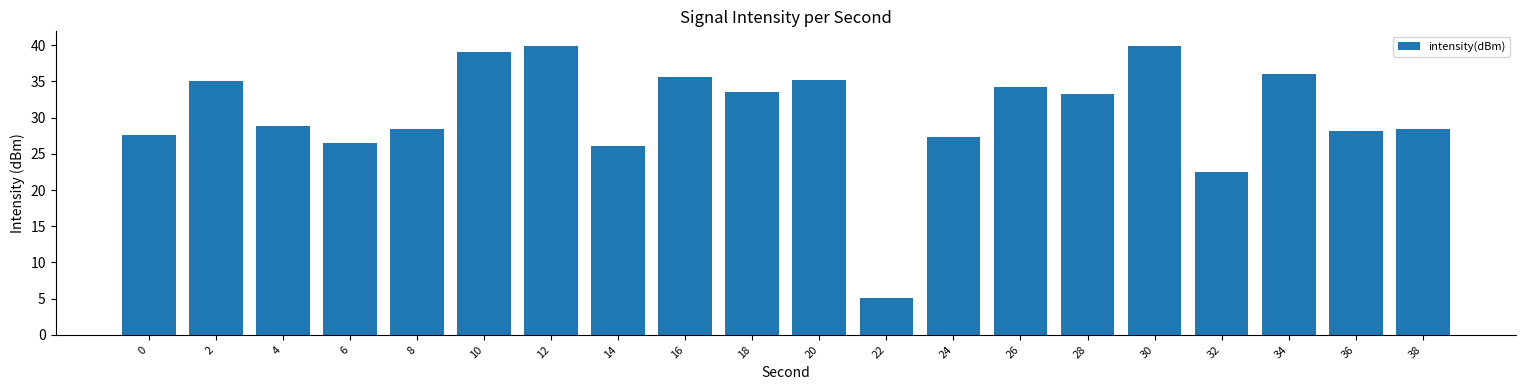

At which label does the data first exceed 33?

2